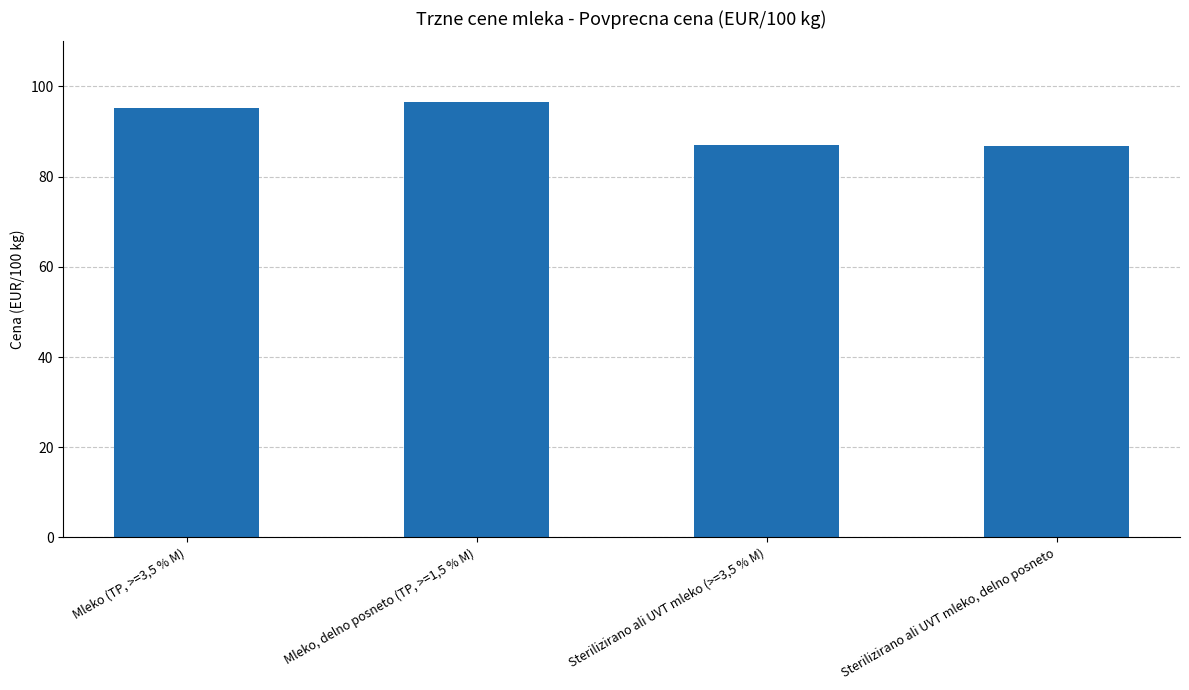

The chart shows a value of 86.8 at Sterilizirano ali UVT mleko, delno posneto. True or false?

True